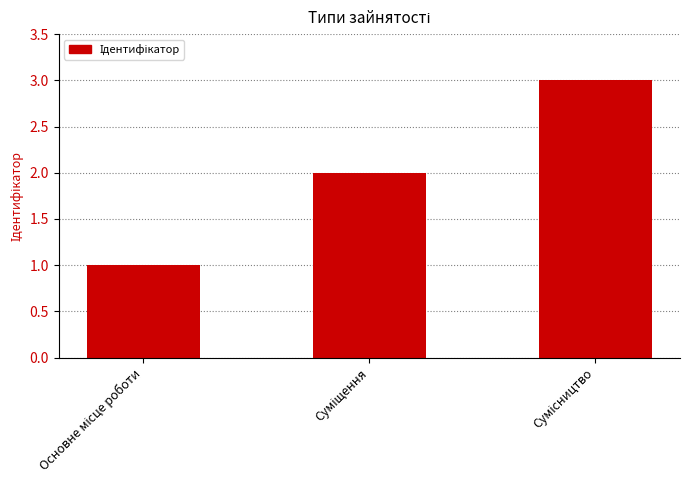

What is the sum of all values?

6